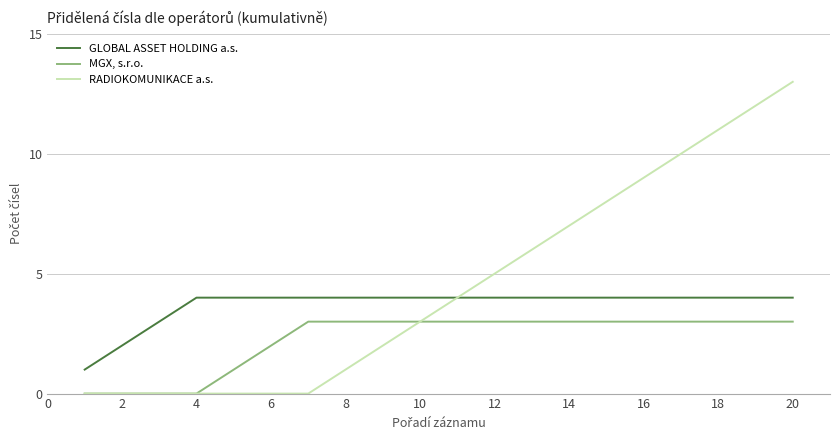

Which series has the widest spread of values?

RADIOKOMUNIKACE a.s.